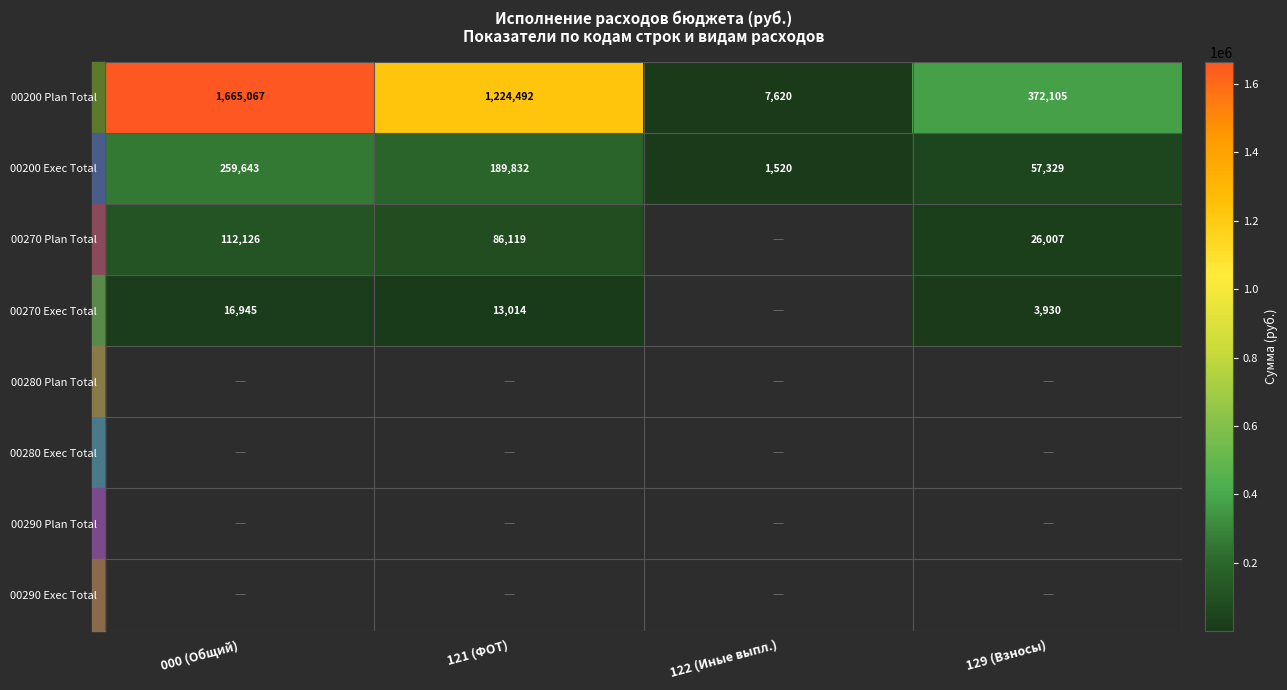

Where does the 00200 Exec Total series first go above 189832?

000 (Общий)